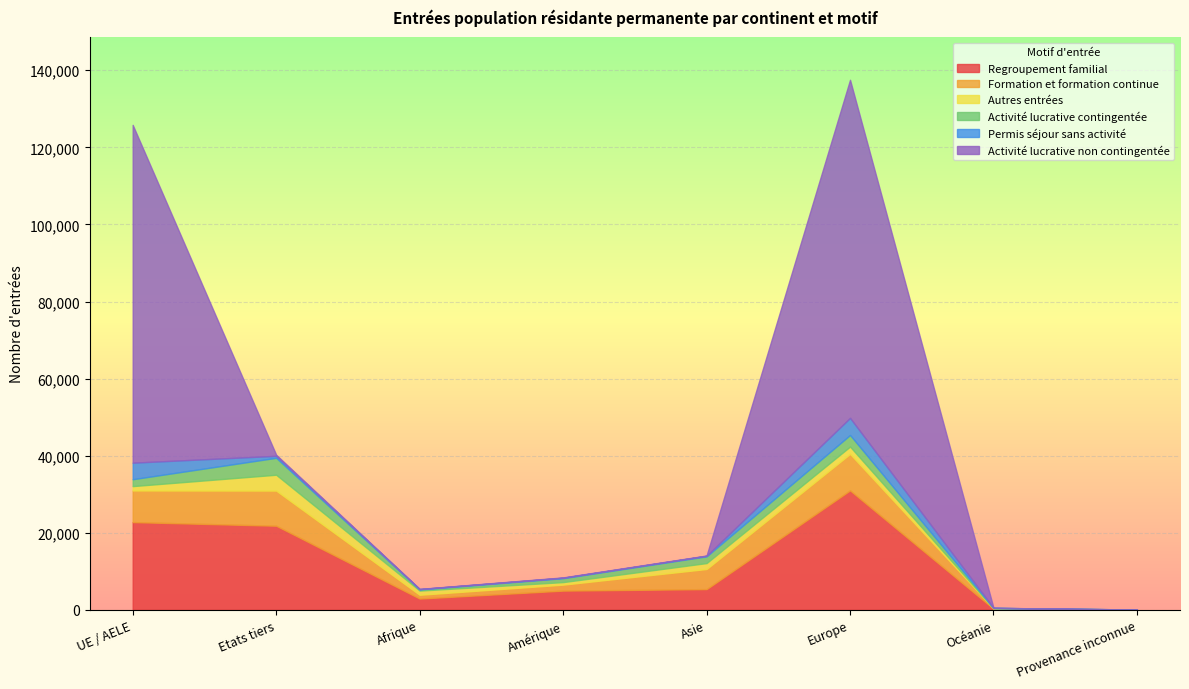

At how many categories does at least one series exceed 60731?

2